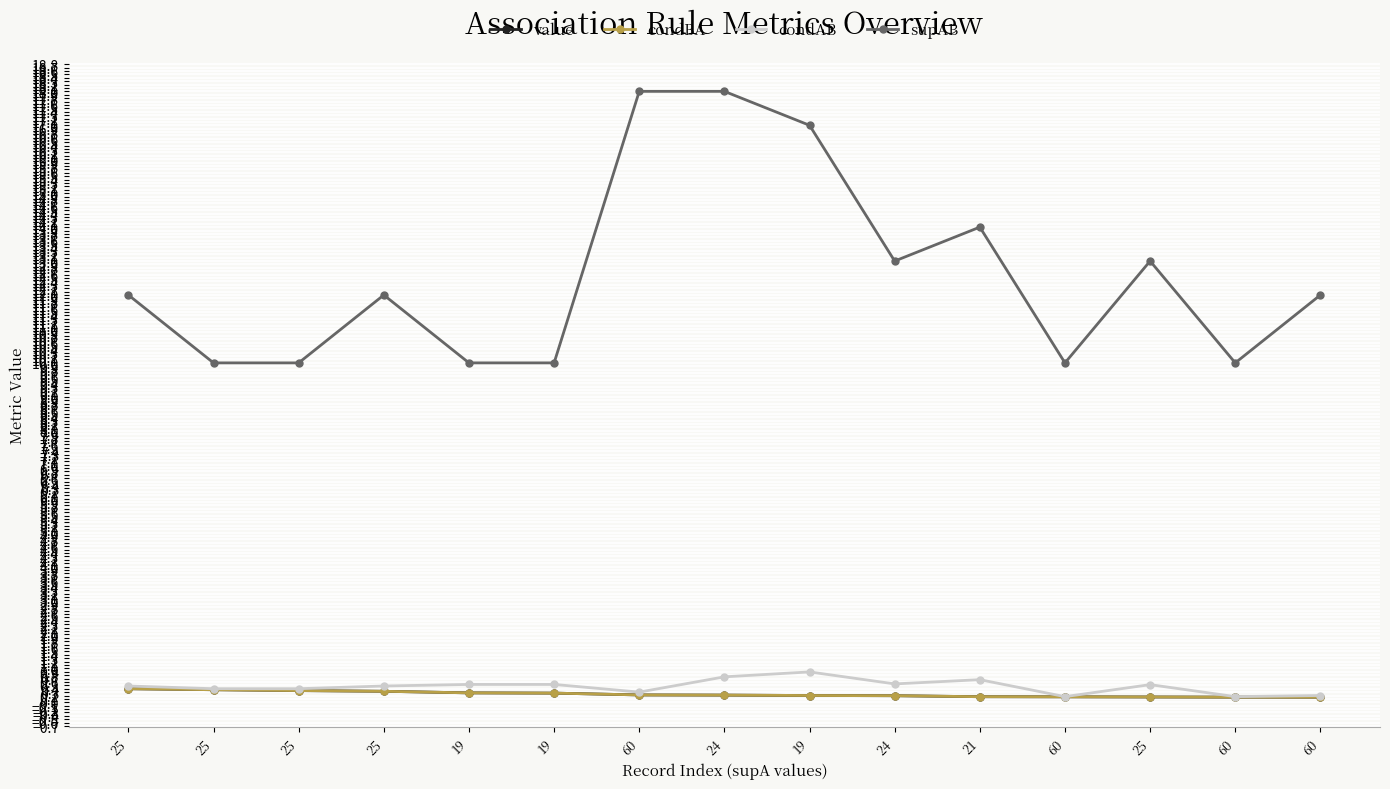

Is this an area chart (filled region under the line)?

No